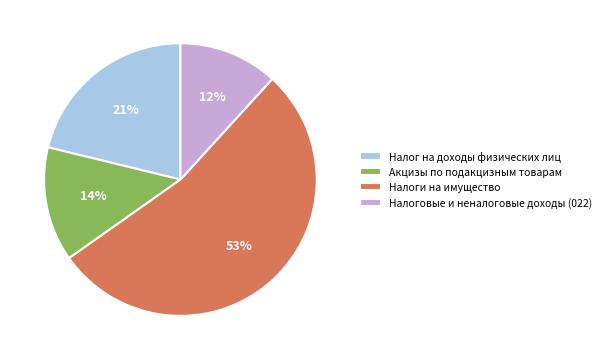

Is there any slice that represents more than half of the pie?

Yes